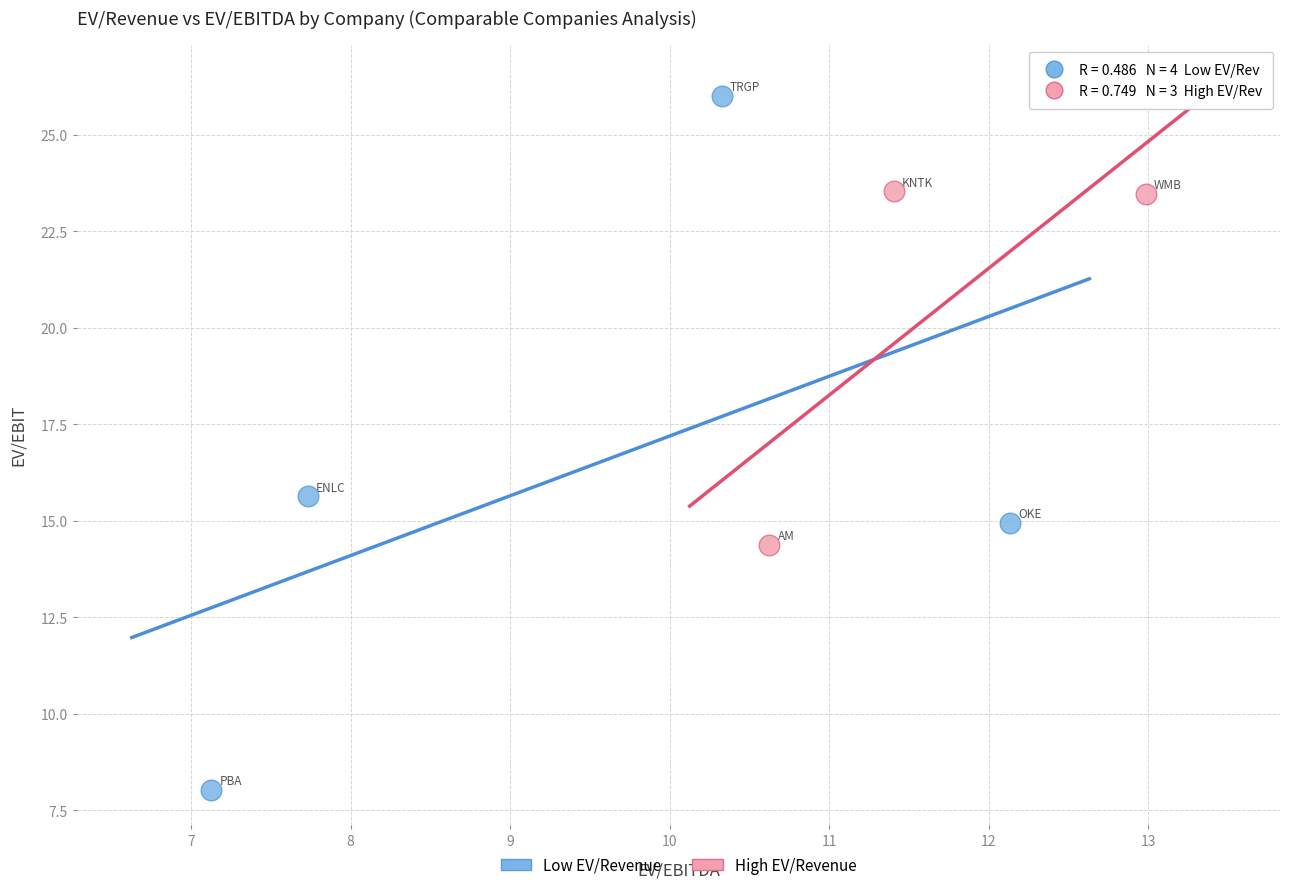

Which series reaches the minimum Y coordinate?

Low EV/Revenue